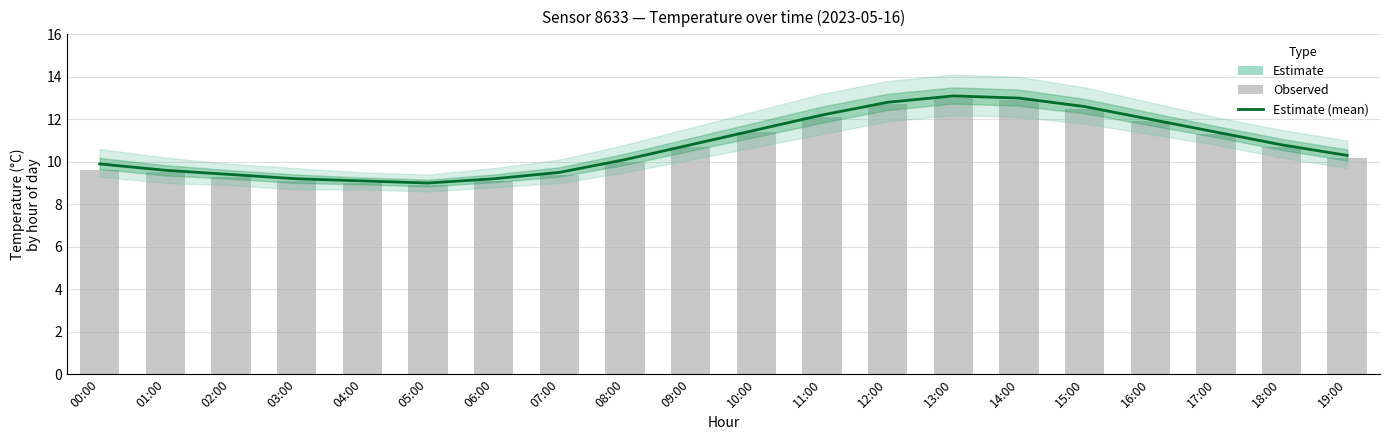

True or false: Observed temperature has a value of 9.4 at 07:00.

True